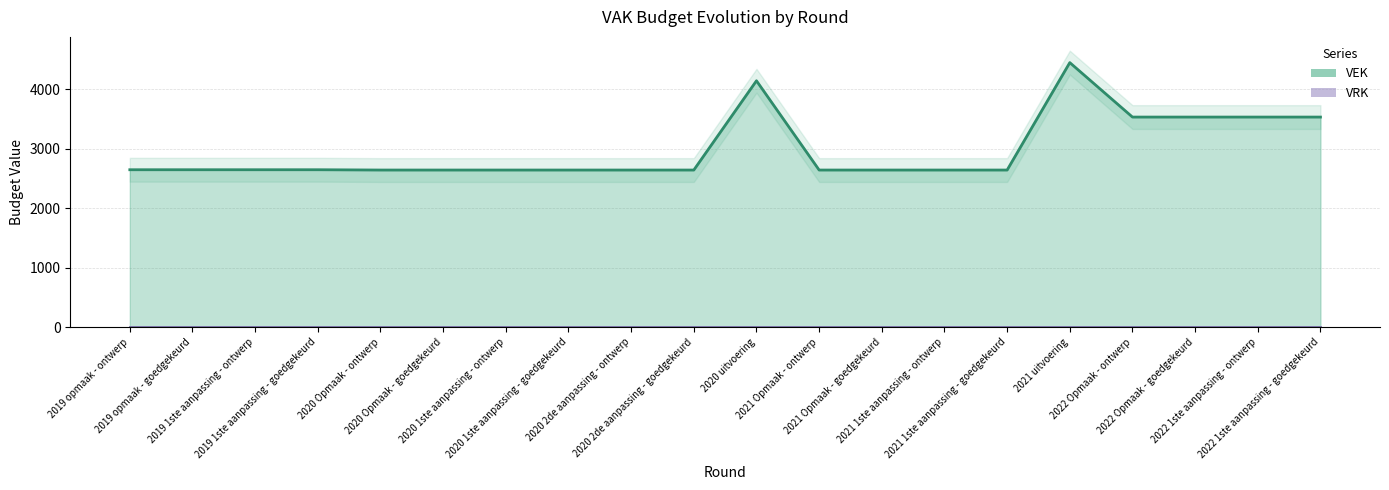

How many categories are shown in the chart?

20